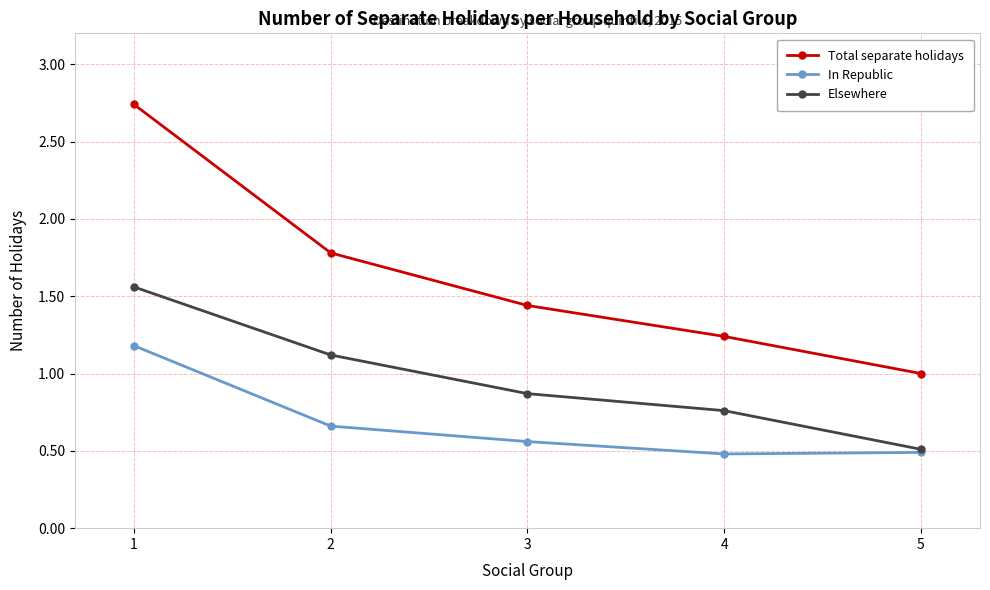

What are all the series names shown in the legend?

Total separate holidays, In Republic, Elsewhere